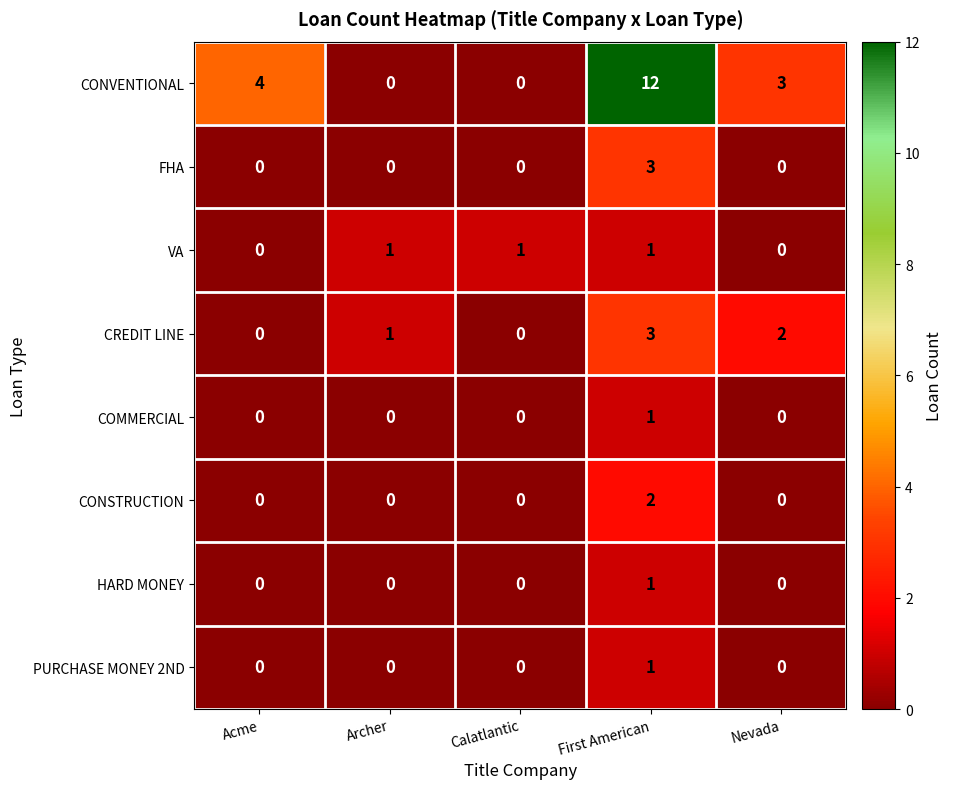

How many categories are shown in the chart?

5